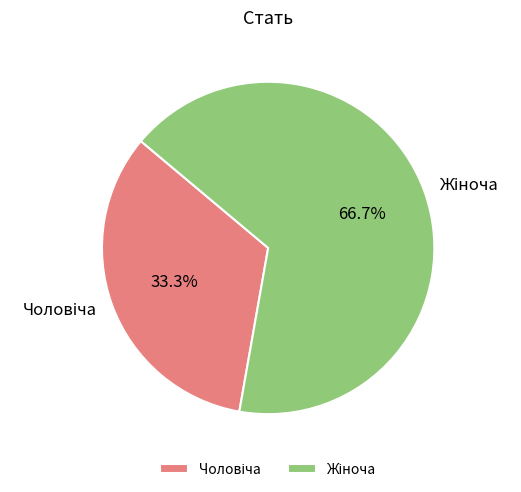

Does any single category account for the majority?

Yes